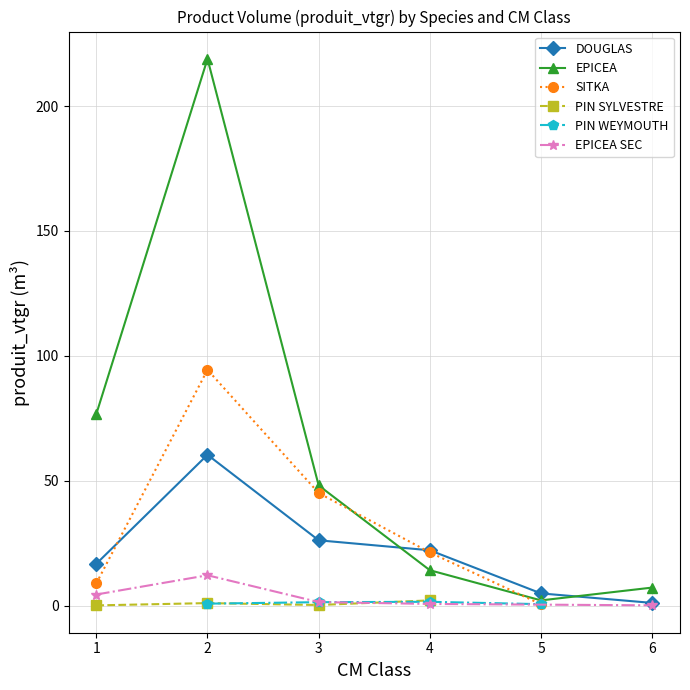

What are all the series names shown in the legend?

DOUGLAS, EPICEA, SITKA, PIN SYLVESTRE, PIN WEYMOUTH, EPICEA SEC